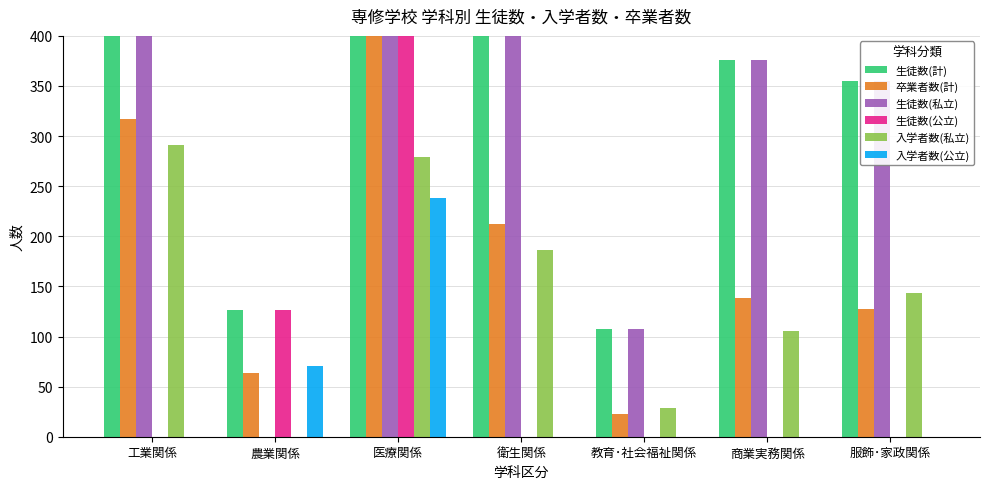

Which category has the highest value in the 生徒数(計) series?

医療関係